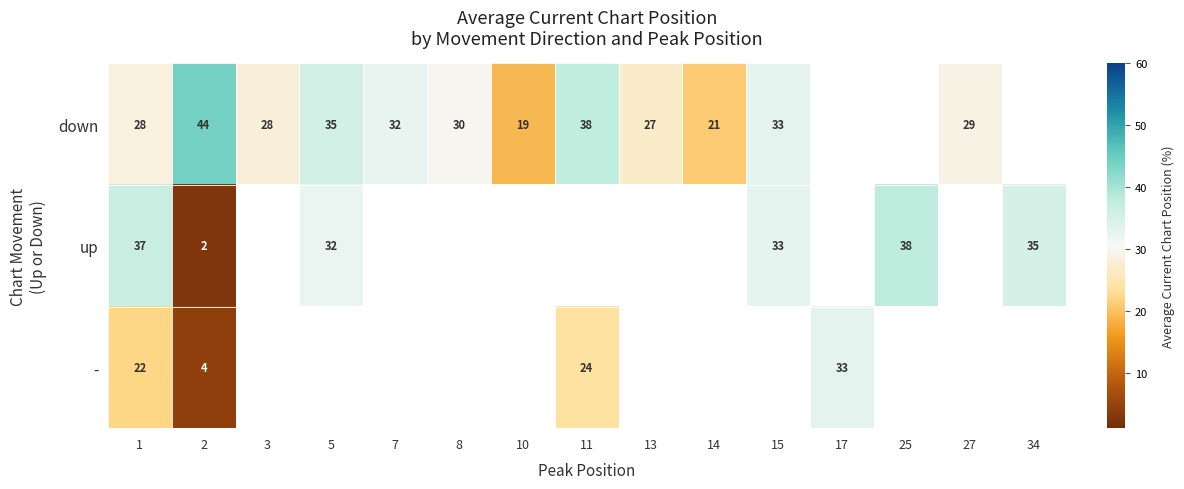

What is the sum of the up values at 34 and 25?

73.0